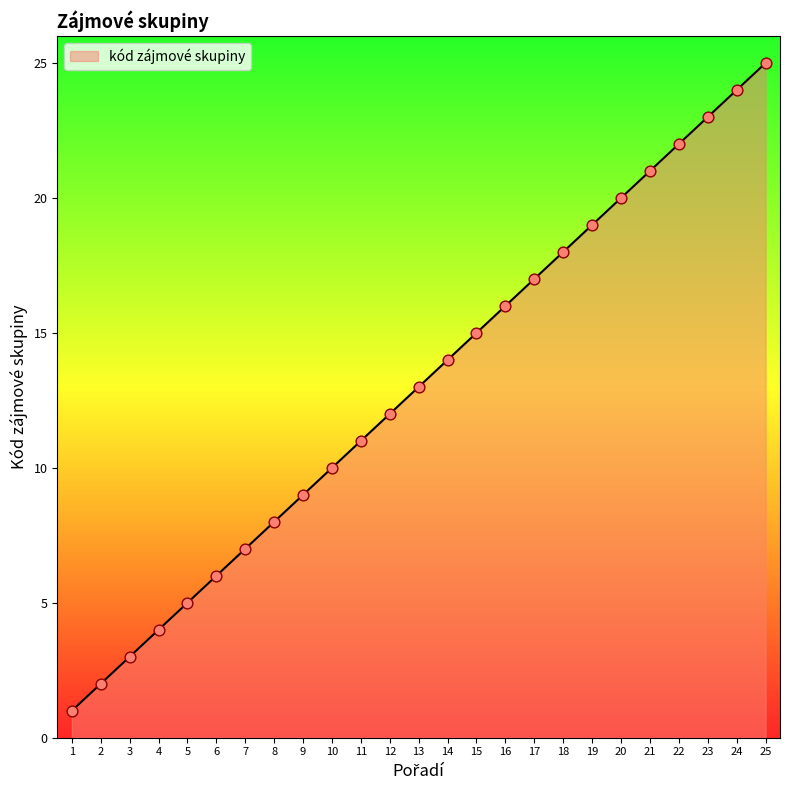

What is the ratio of the value at 1 to the value at 7?

0.1